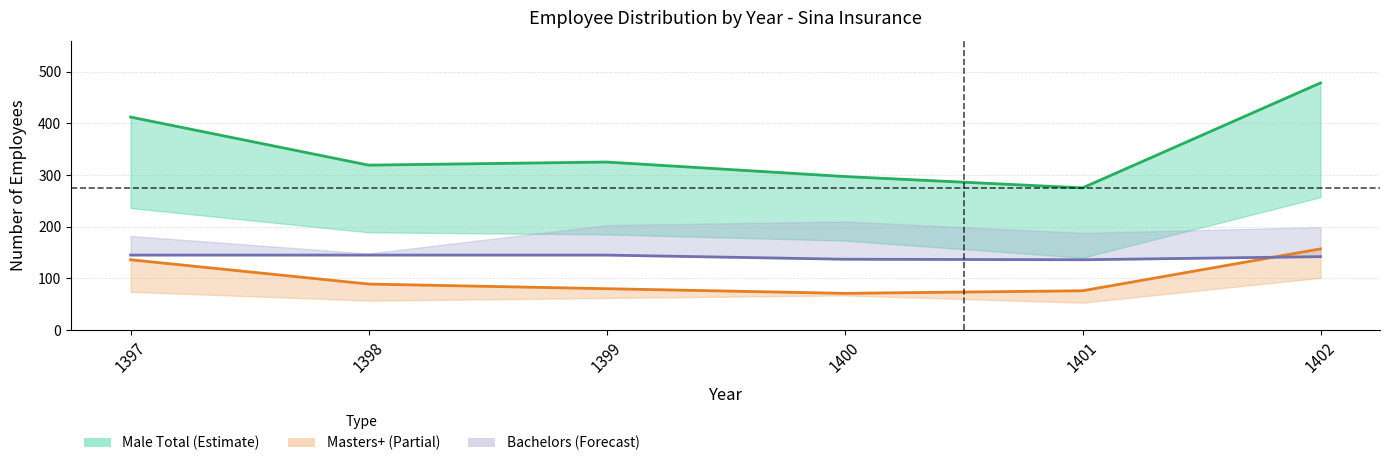

The value of Male Bachelors at 1401 is 242. True or false?

False